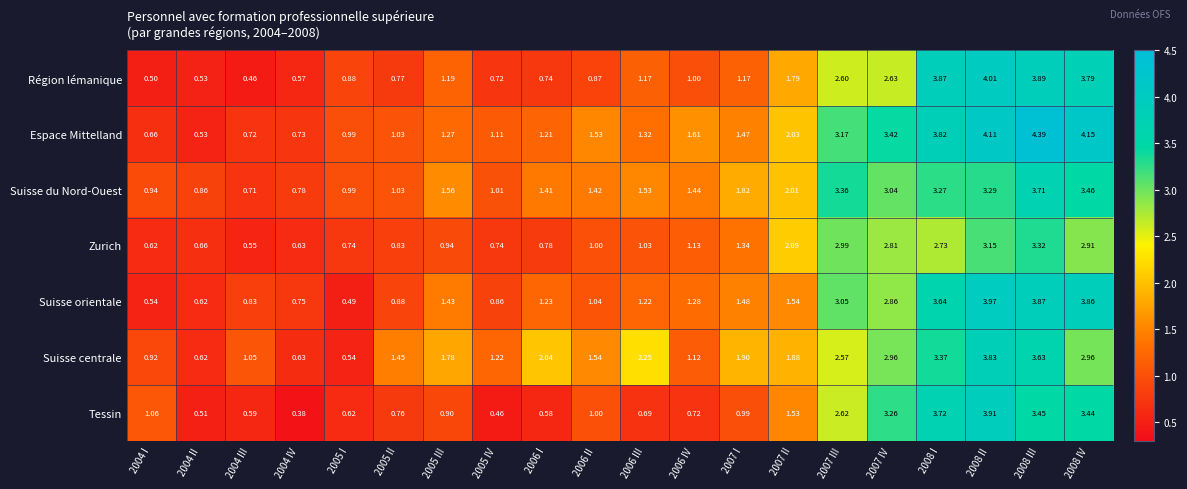

Rank the series at 2008 IV from lowest to highest value.

Zurich, Suisse centrale, Tessin, Suisse du Nord-Ouest, Région lémanique, Suisse orientale, Espace Mittelland